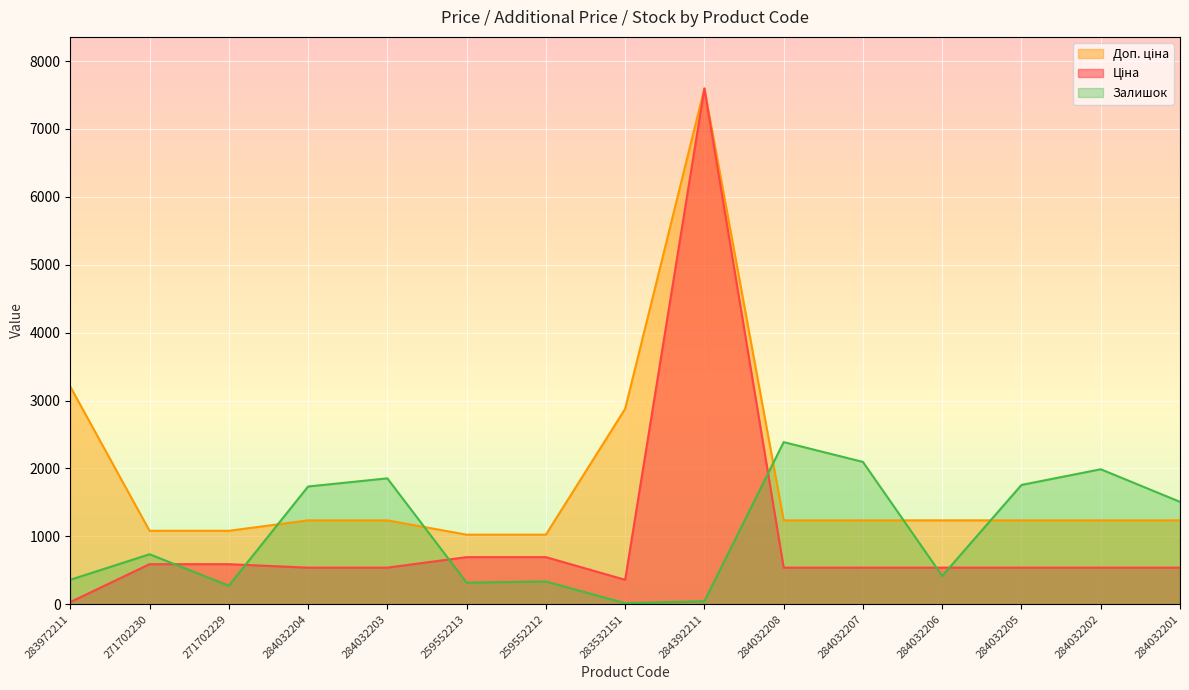

Count the number of data series in this chart.

3